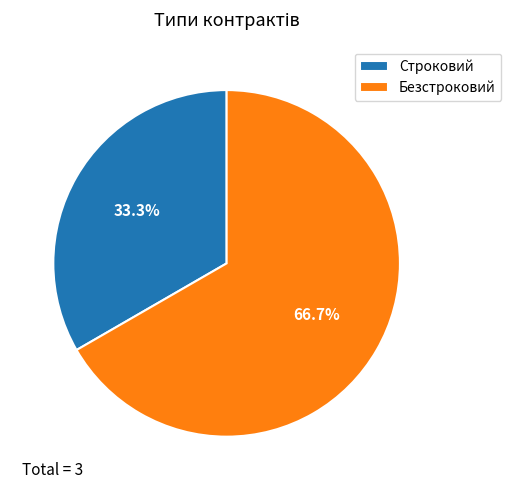

What is the total percentage of Безстроковий and Строковий?

100.0%